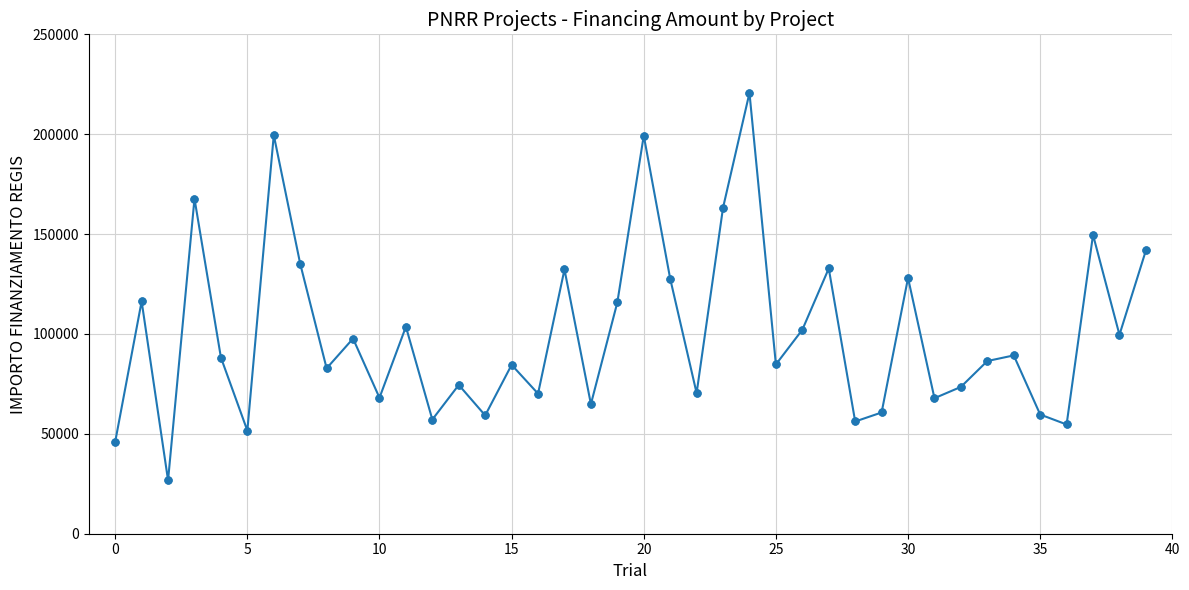

How many points are lower than both their immediate neighbors (excluding endpoints)?

14